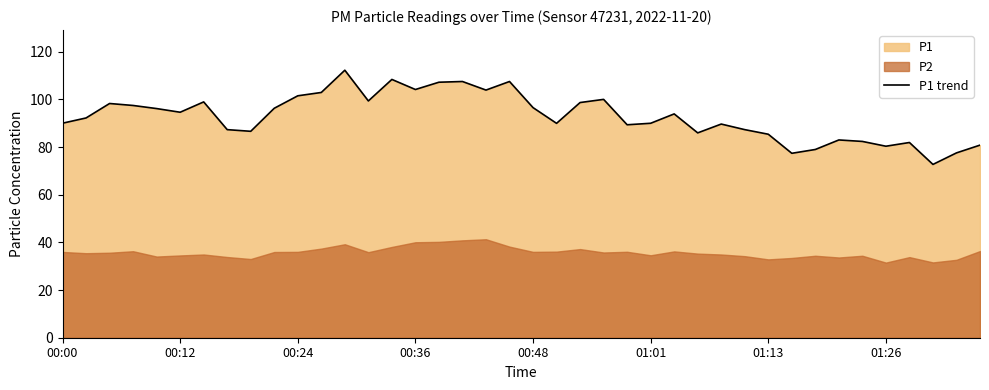

Does the chart have visible grid lines?

No